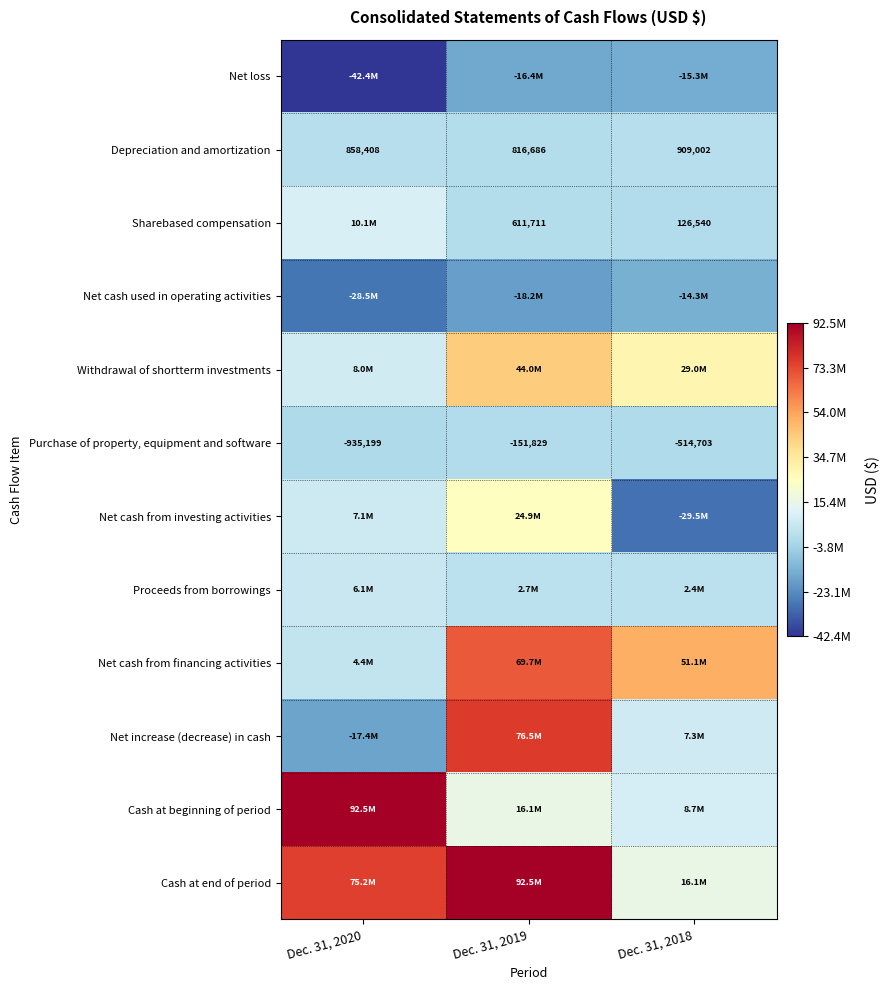

True or false: Depreciation and amortization has a value of 1414783 at Dec. 31, 2018.

False